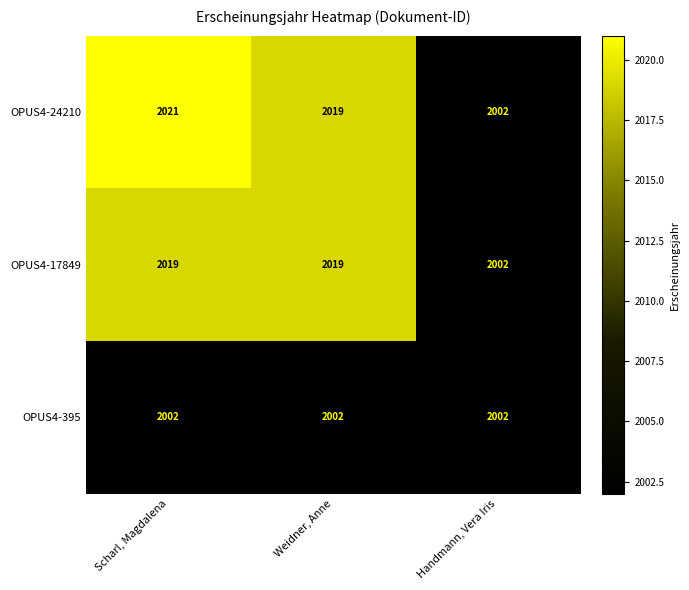

Reading left to right, transcribe all the data shown in this chart.

OPUS4-24210: Scharl, Magdalena=2021	Weidner, Anne=2019	Handmann, Vera Iris=2002
OPUS4-17849: Scharl, Magdalena=2019	Weidner, Anne=2019	Handmann, Vera Iris=2002
OPUS4-395: Scharl, Magdalena=2002	Weidner, Anne=2002	Handmann, Vera Iris=2002